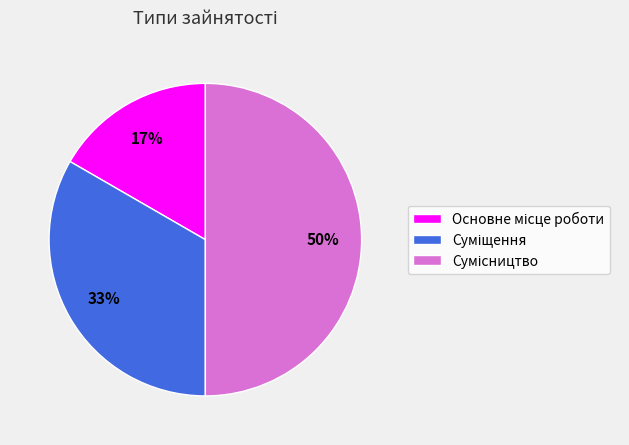

Count the number of slices in the pie.

3